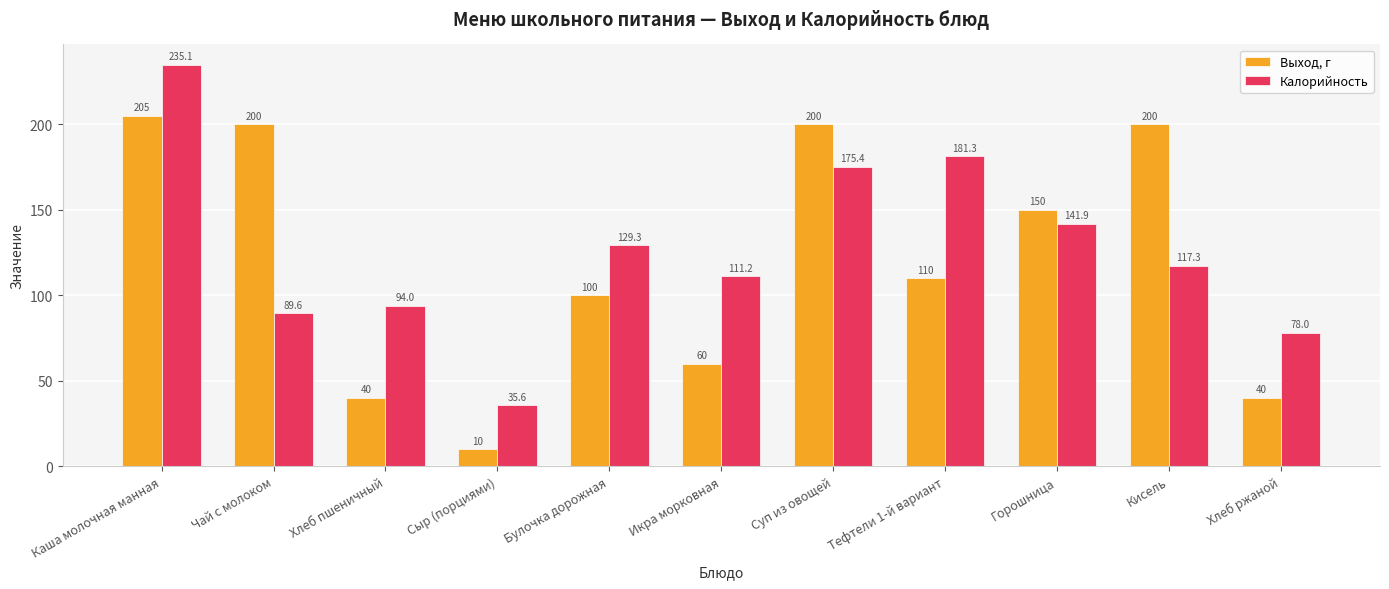

What is the difference between the highest and lowest values at Чай с молоком?

110.4